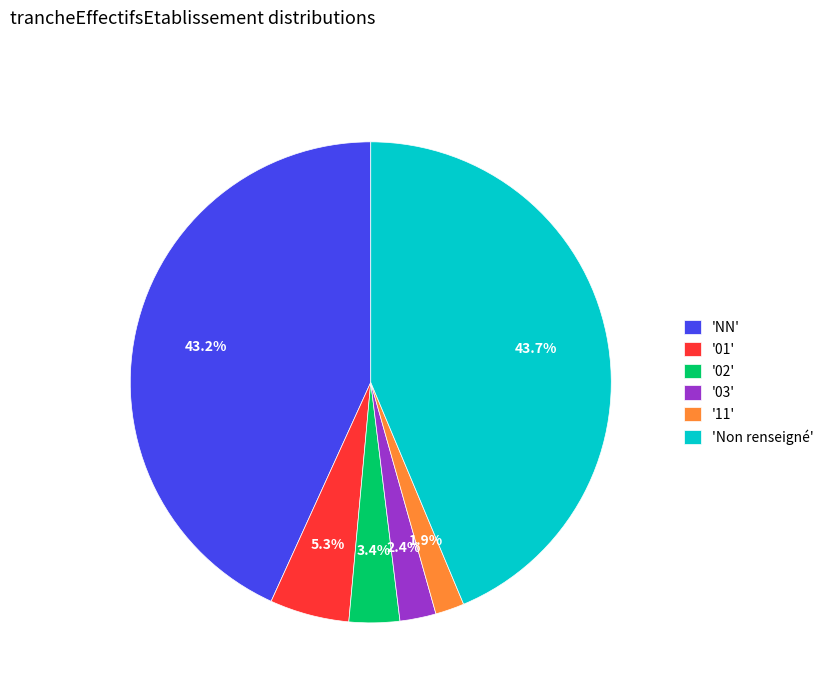

What is the ratio of the value at '03' to the value at '01'?

0.5